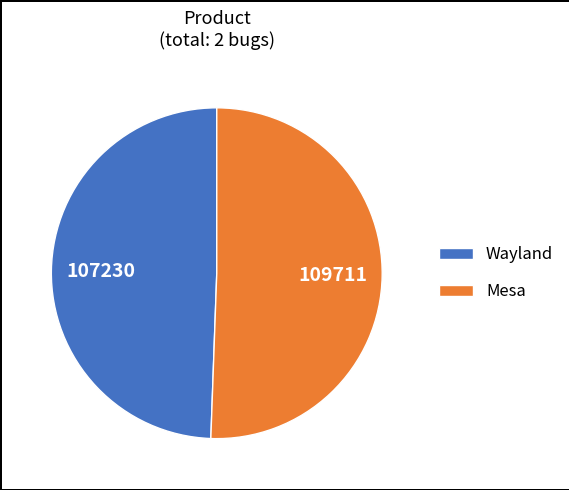

What is the largest slice in the pie chart?

Mesa